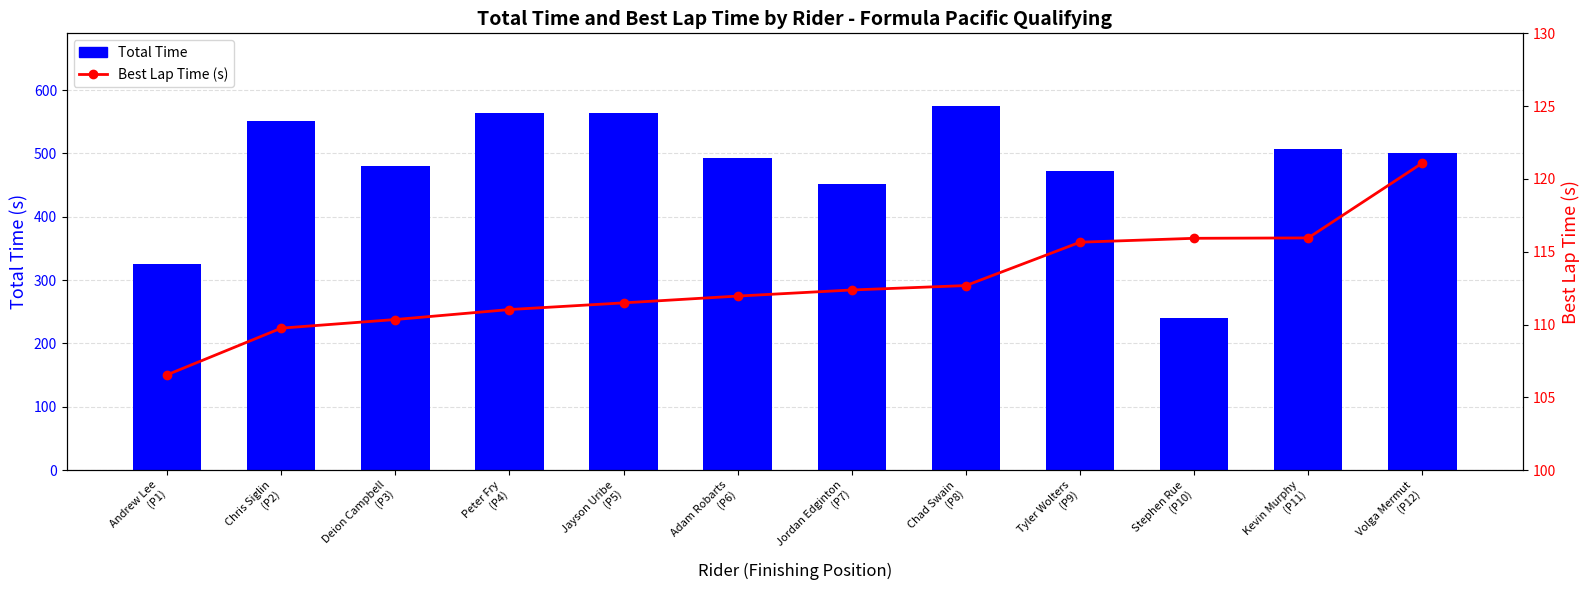

What position from the left is Chad Swain
(P8)?

8